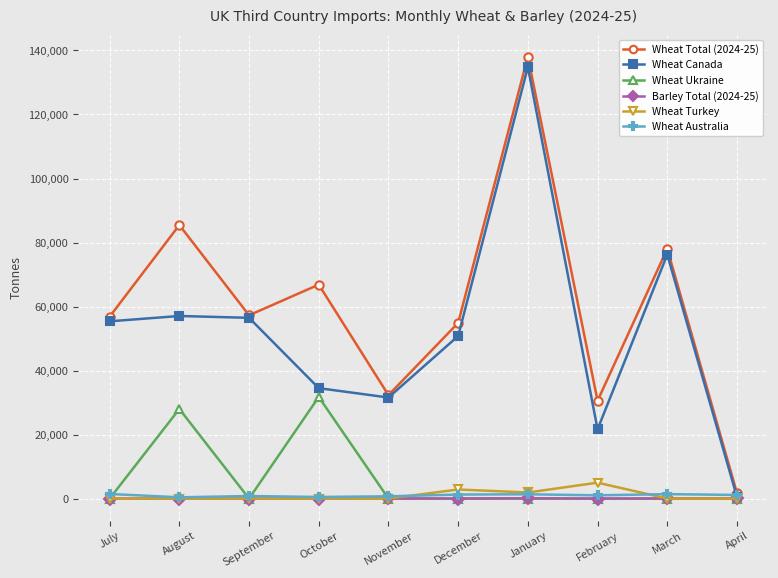

How many lines are shown in the chart?

6